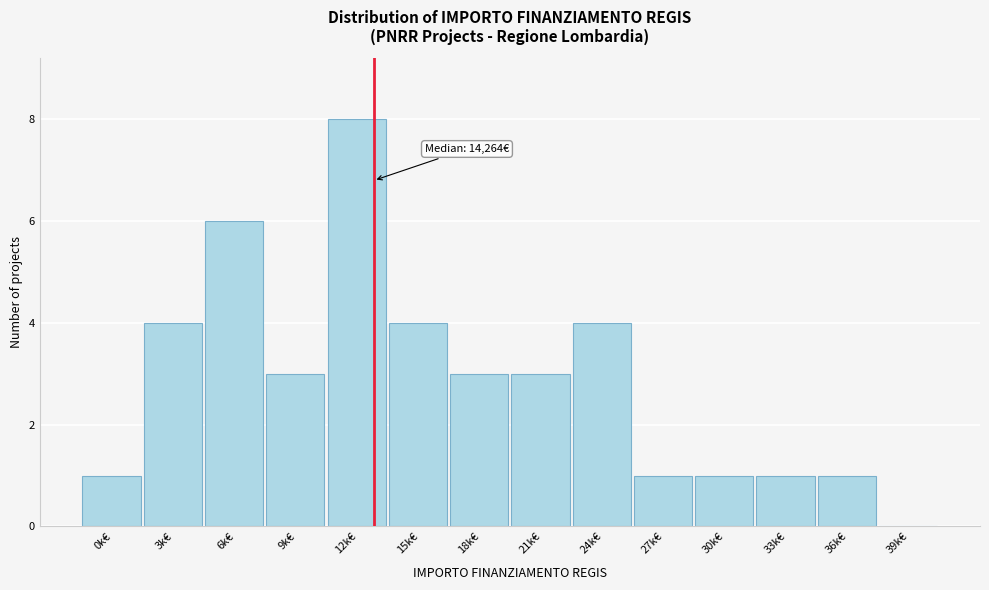

Reading right to left, list all the values displayed in this chart.

39k€=0	36k€=1	33k€=1	30k€=1	27k€=1	24k€=4	21k€=3	18k€=3	15k€=4	12k€=8	9k€=3	6k€=6	3k€=4	0k€=1